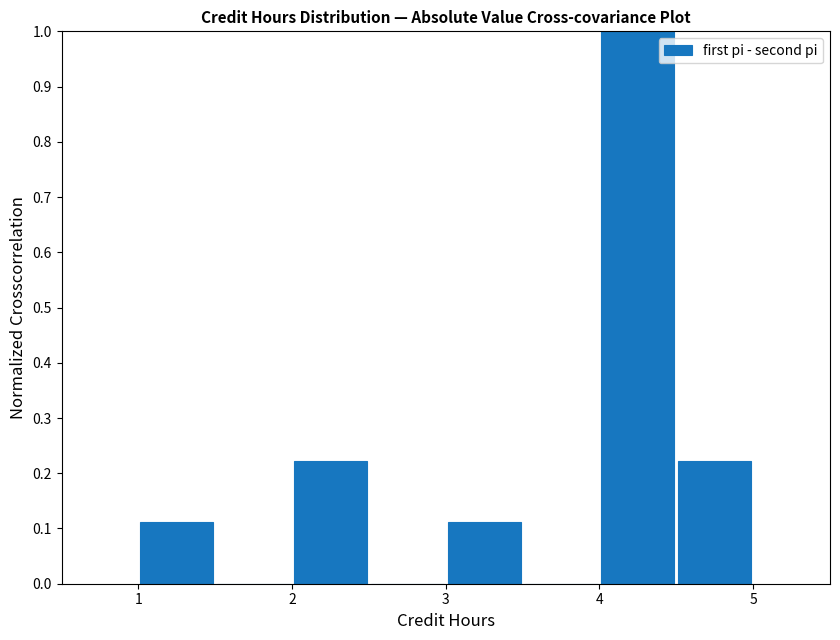

Reading left to right, list every bar in this chart as the range it spans on the x-axis followed by its height. The values are not printed on the chart, so give them approximately, as read against the axis.

1.0 to 1.5: 0.11
1.5 to 2.0: 0
2.0 to 2.5: 0.22
2.5 to 3.0: 0
3.0 to 3.5: 0.11
3.5 to 4.0: 0
4.0 to 4.5: 1.00
4.5 to 5.0: 0.22